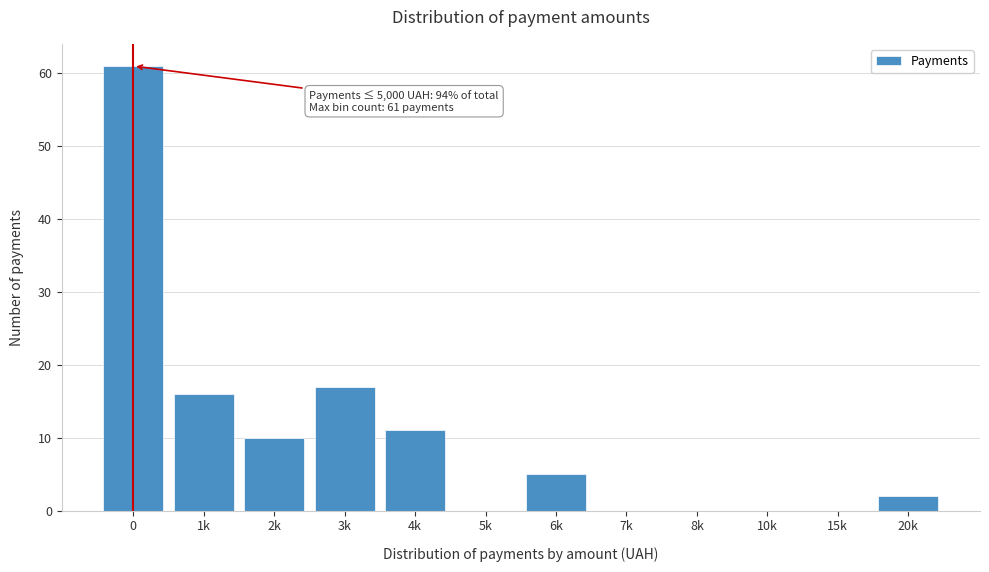

Reading left to right, what are all the values shown in this chart?

0=61	1k=16	2k=10	3k=17	4k=11	5k=0	6k=5	7k=0	8k=0	10k=0	15k=0	20k=2